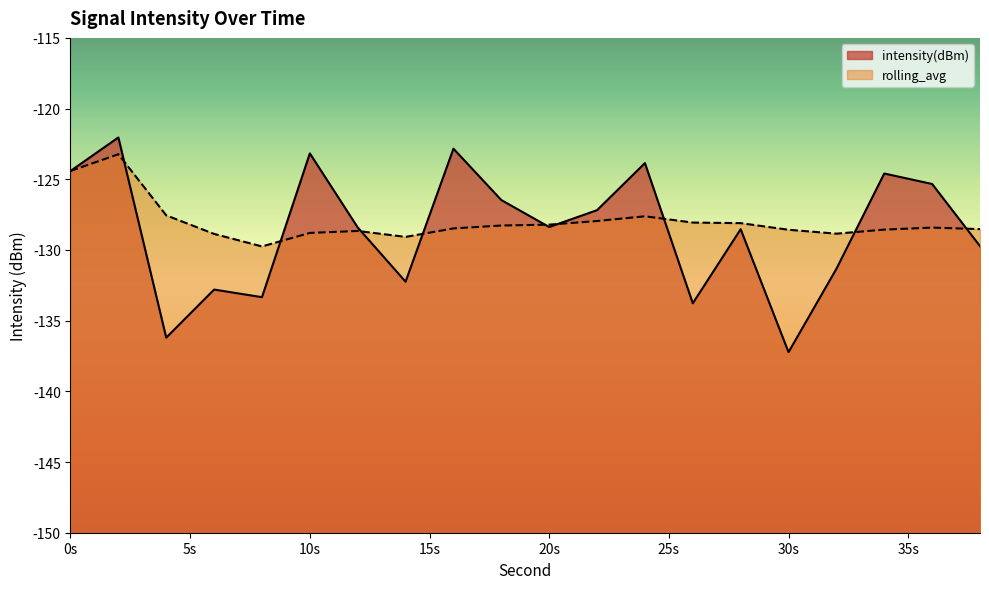

Which series has the largest total across all categories?

rolling_avg